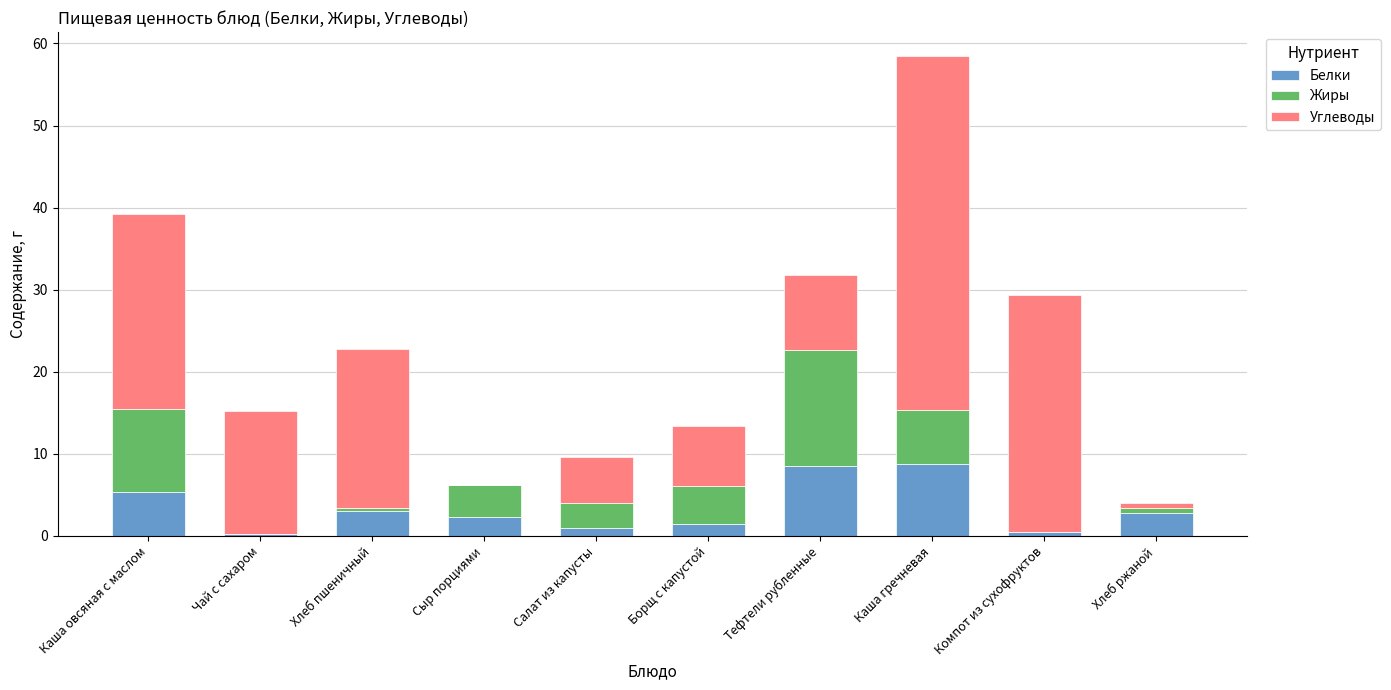

Are the bars horizontal?

No